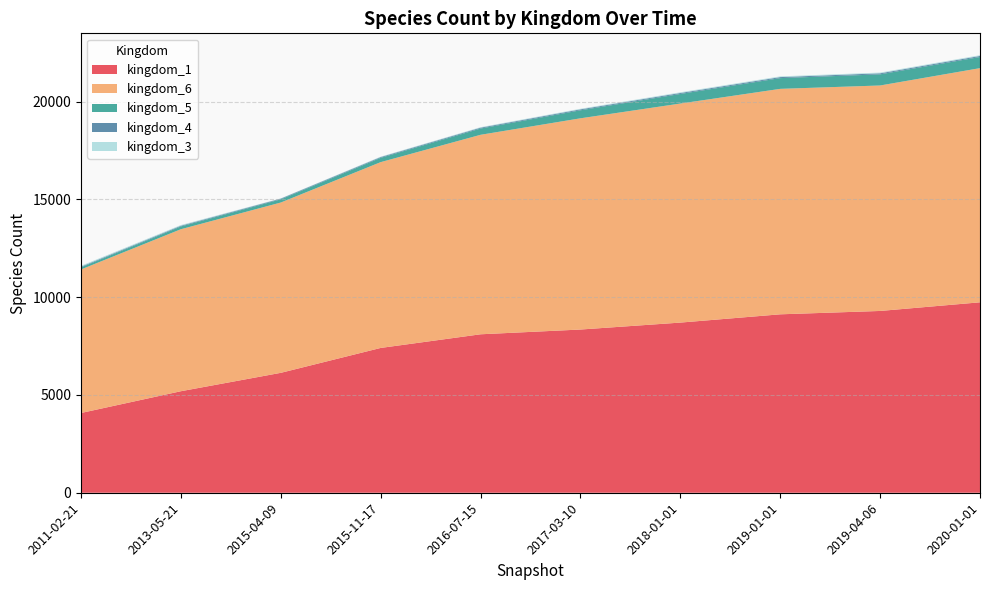

Reading right to left, extract all data points from this chart.

kingdom_1: 9737	9295	9123	8700	8345	8102	7404	6131	5191	4078
kingdom_6: 11973	11528	11528	11200	10800	10200	9500	8708	8283	7339
kingdom_5: 570	570	549	490	410	320	220	164	142	106
kingdom_4: 53	53	52	50	48	44	40	36	38	37
kingdom_3: 38	37	37	35	30	25	20	12	34	44